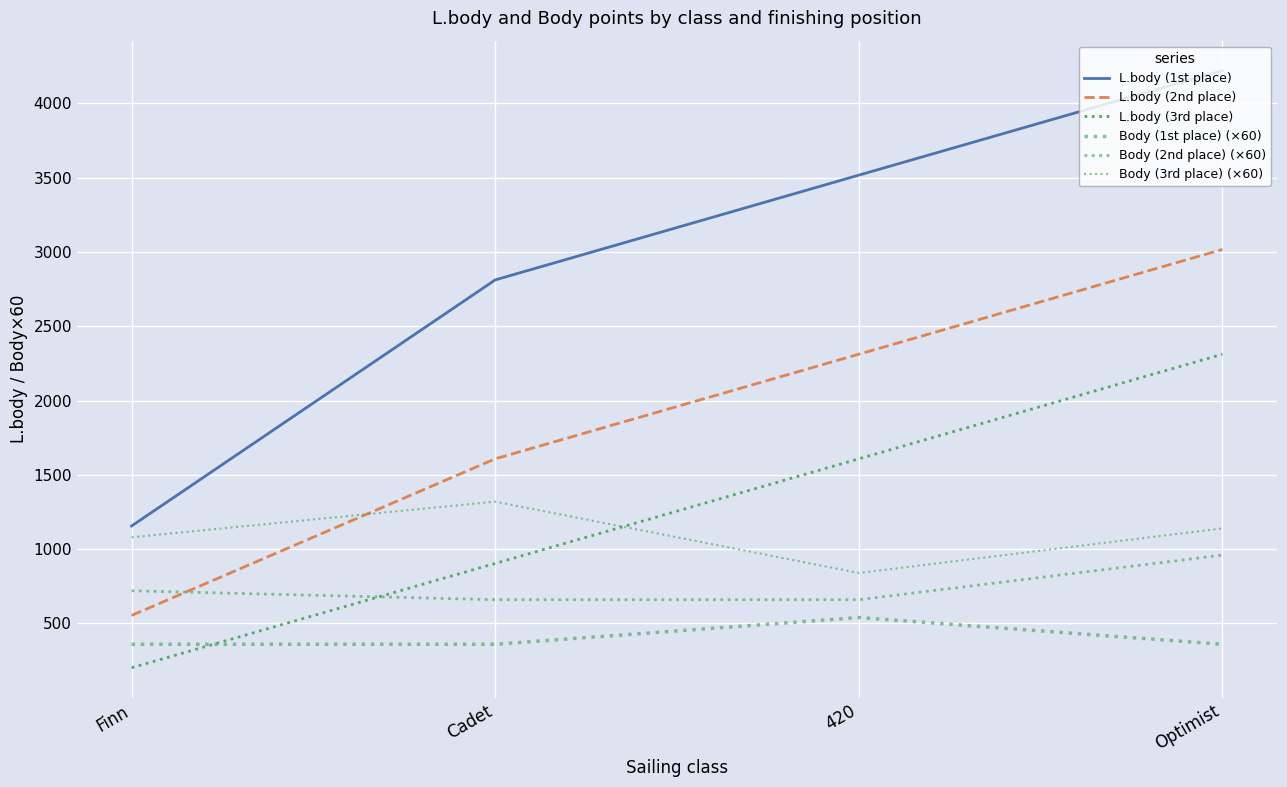

At which category is the sum across all series the highest?

Optimist